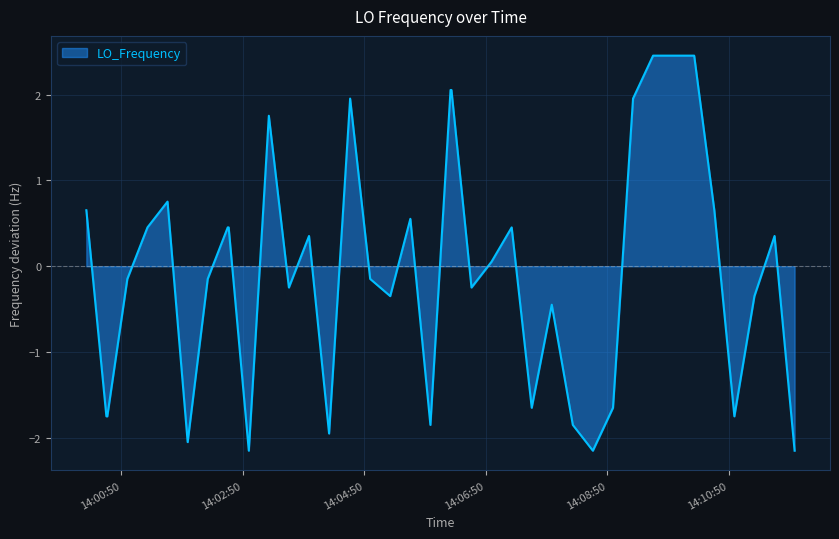

What is the greatest value displayed?

2.5